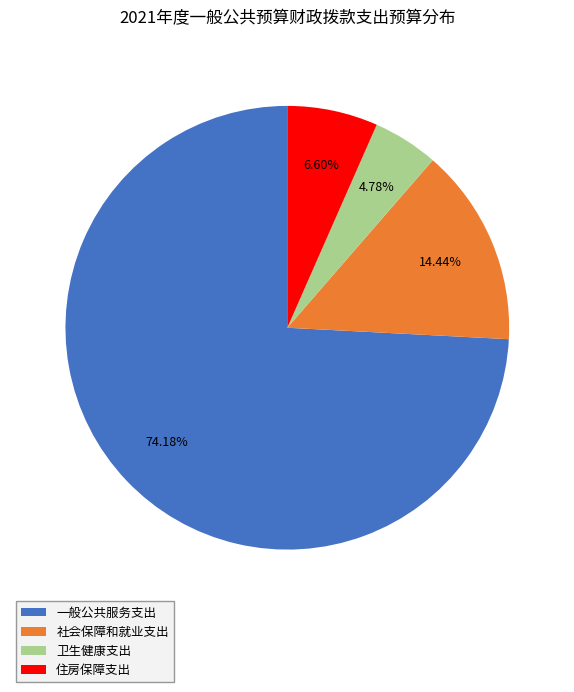

Which slice is the smallest?

卫生健康支出